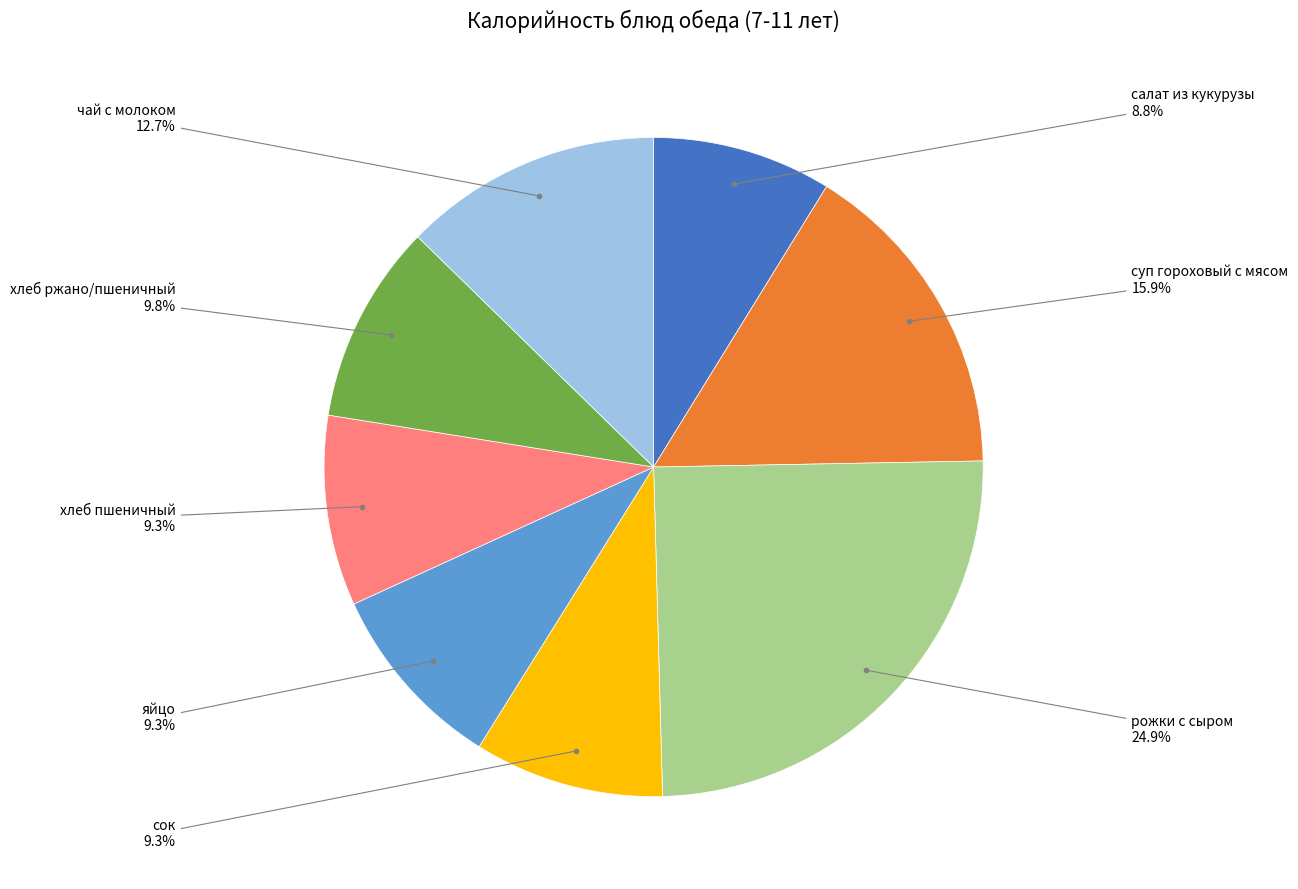

Count the number of slices in the pie.

8